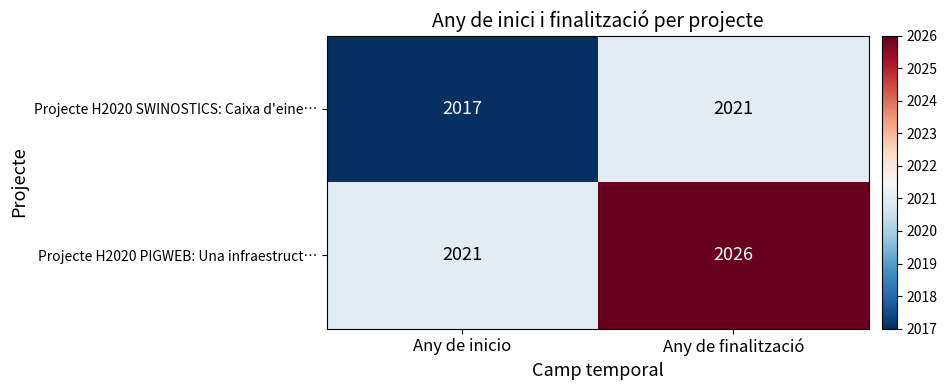

How many series are shown in this chart?

2